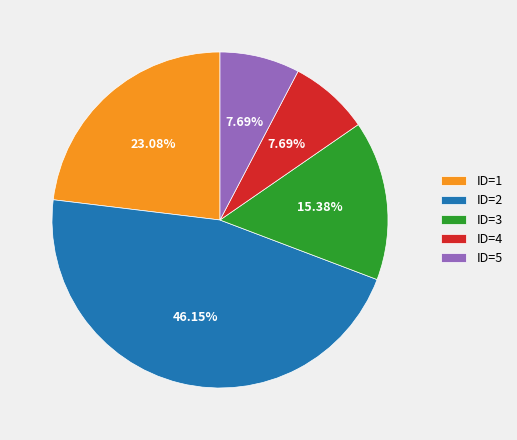

The ID=2 slice represents 46% of the pie. True or false?

True